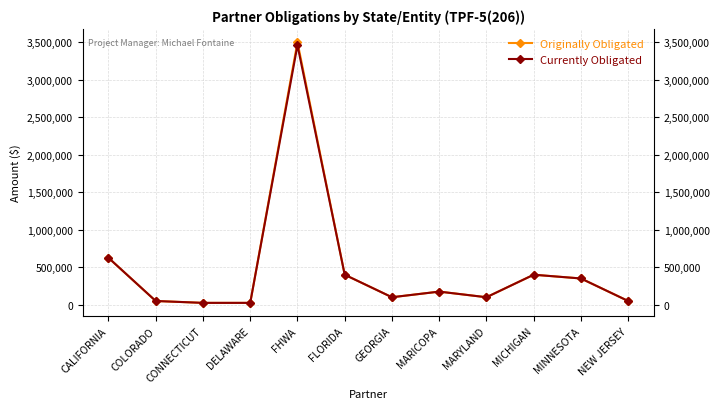

Does the chart display data point markers on the line(s)?

Yes